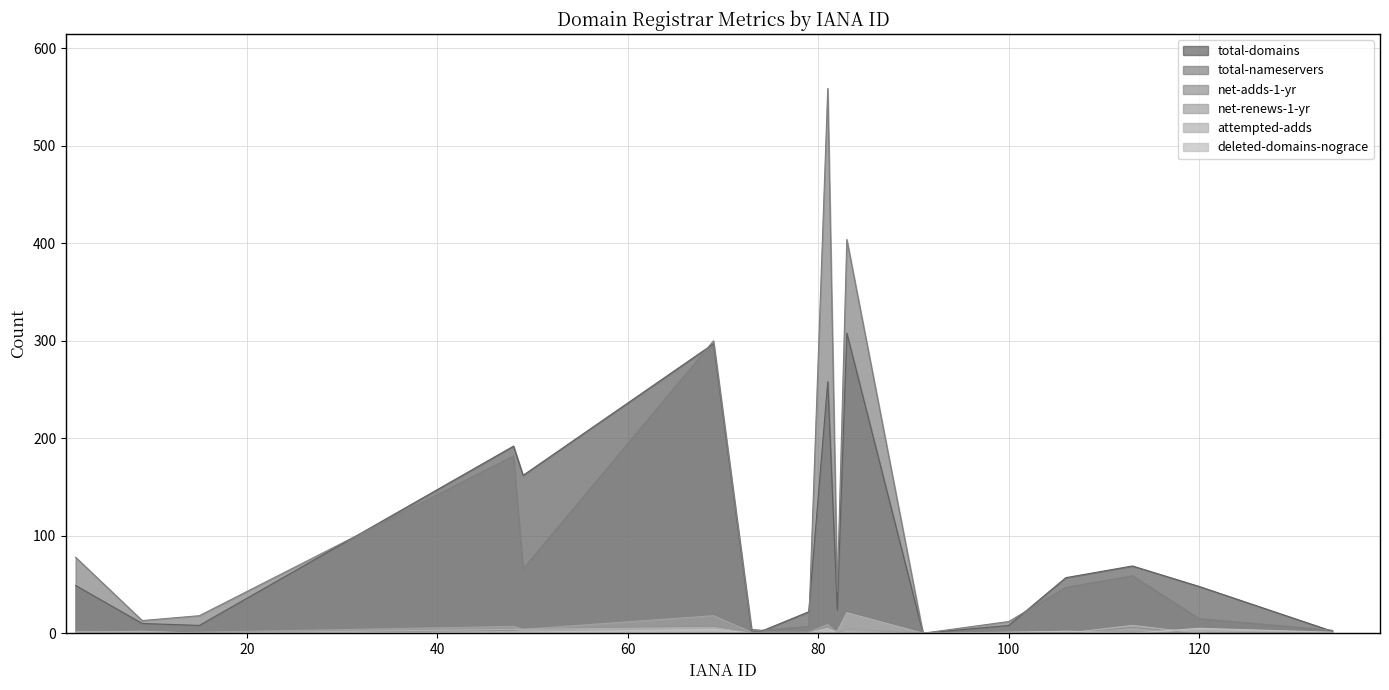

True or false: deleted-domains-nograce has a value of 0 at 113.

True